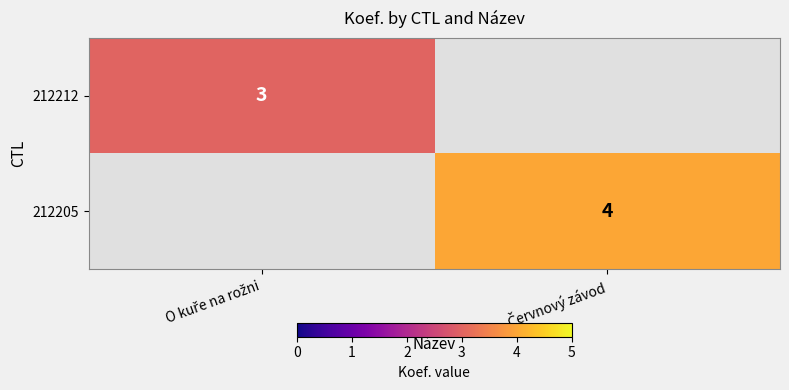

Count the number of data series in this chart.

2